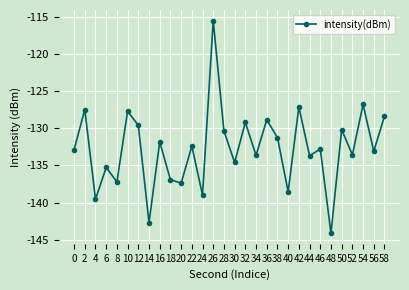

How many distinct data groups are displayed?

1